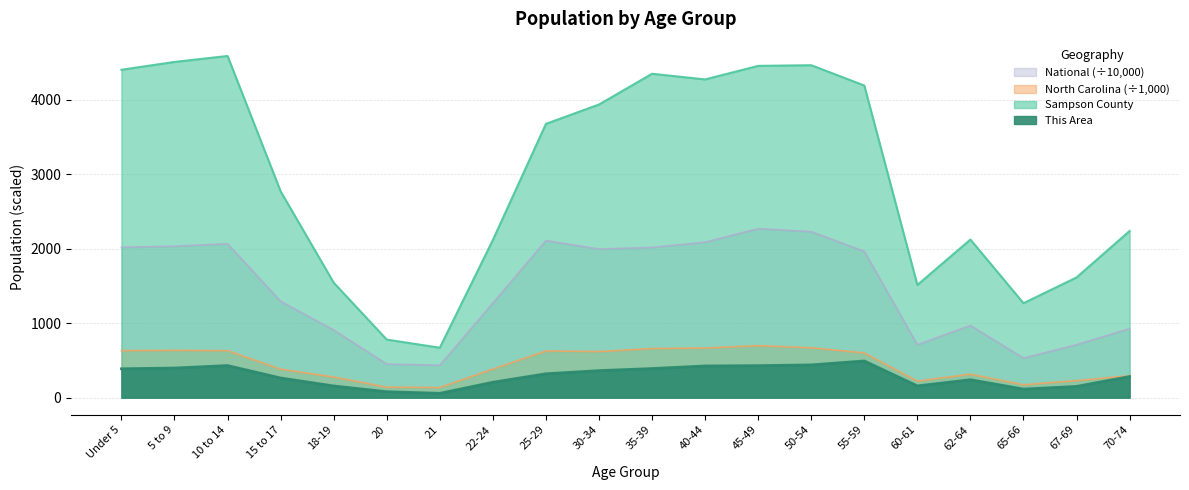

What is the difference between the second highest and second lowest values in the This Area series?

360.0